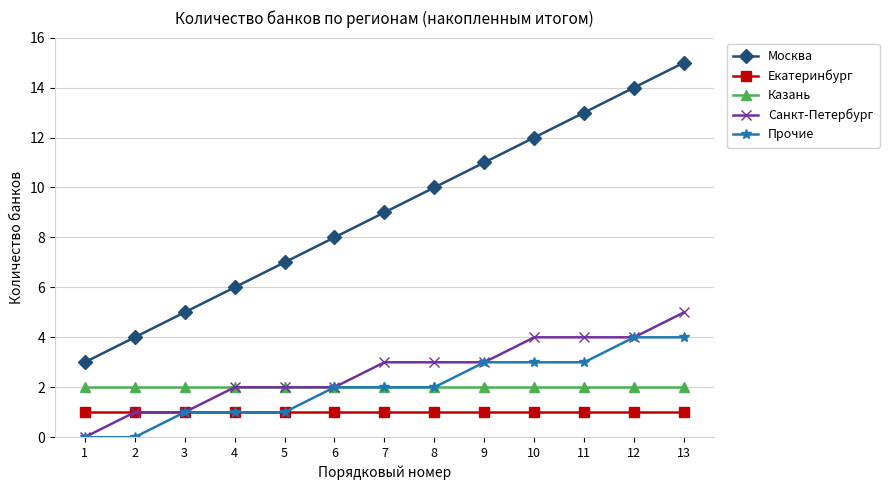

What is the lowest value of the Москва series?

3